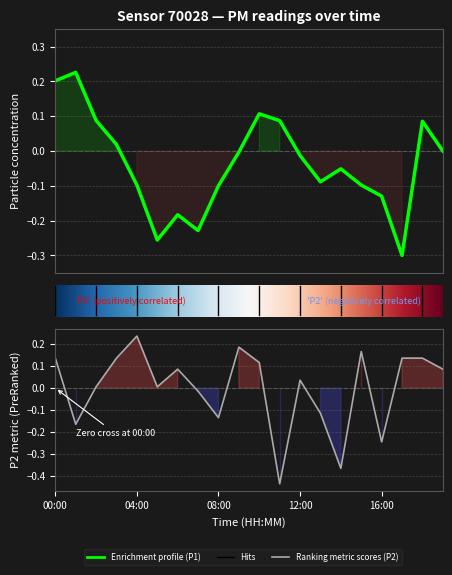

What is the label of the 3rd point from the right?

17:00